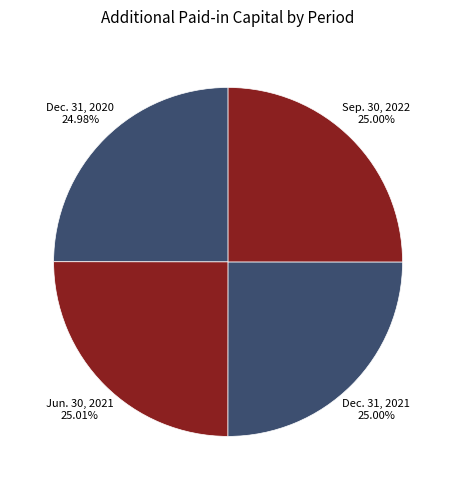

Combined, what portion of the pie is Dec. 31, 2021 and Dec. 31, 2020?

50.0%